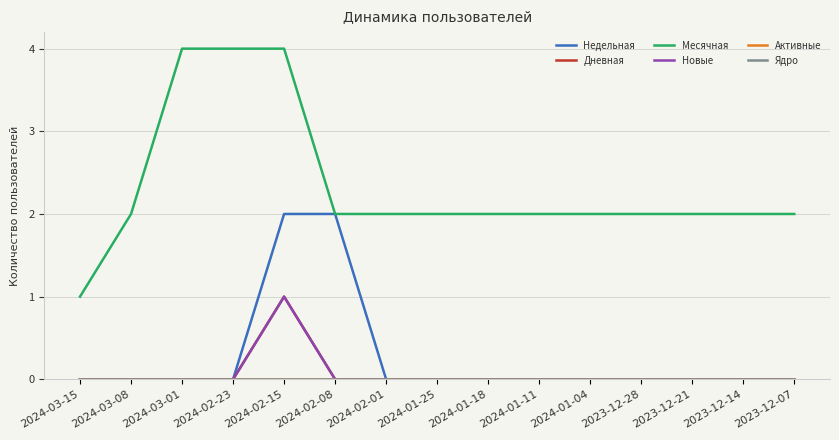

True or false: Активные and Дневная intersect in this chart.

False